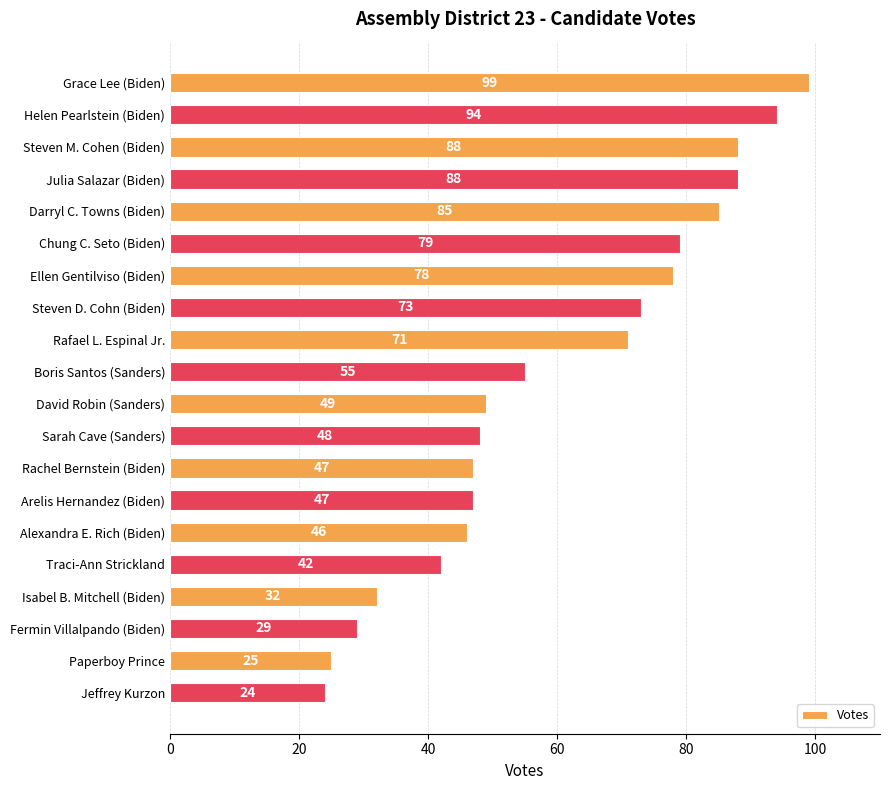

True or false: the data shows 47 at Arelis Hernandez (Biden).

True